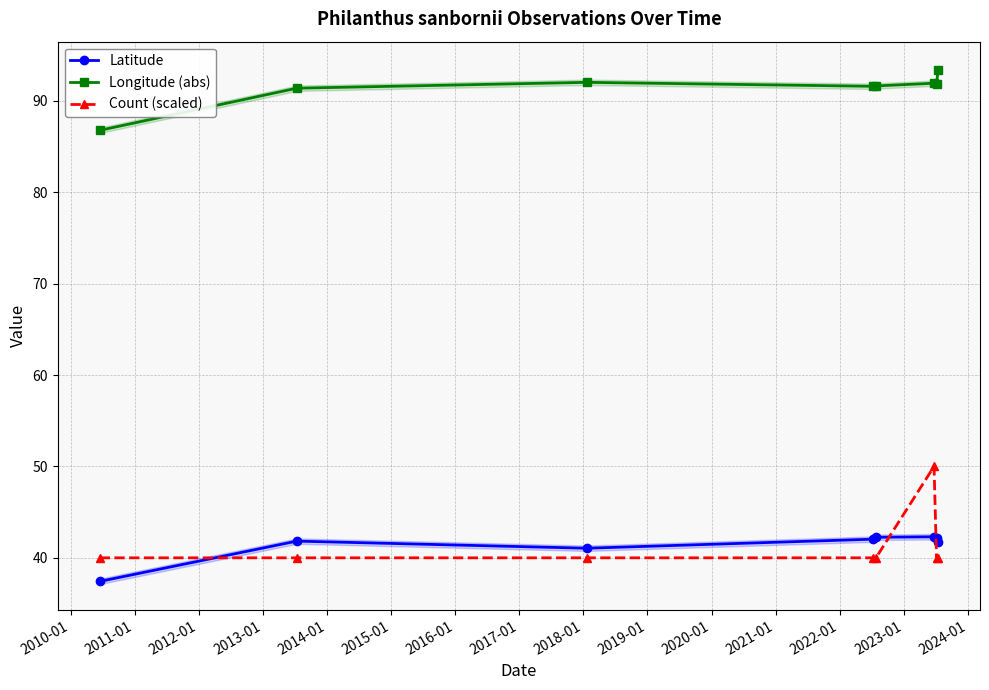

How many lines are shown in the chart?

3